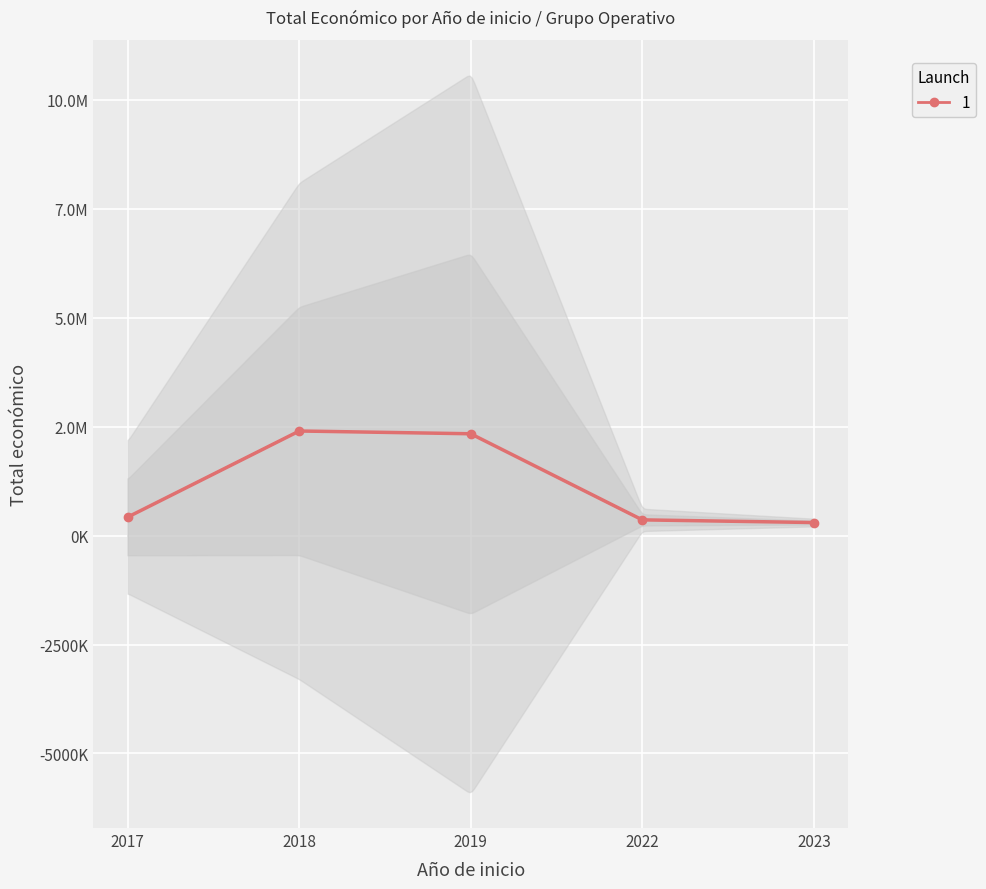

Count the number of categories in the chart.

5